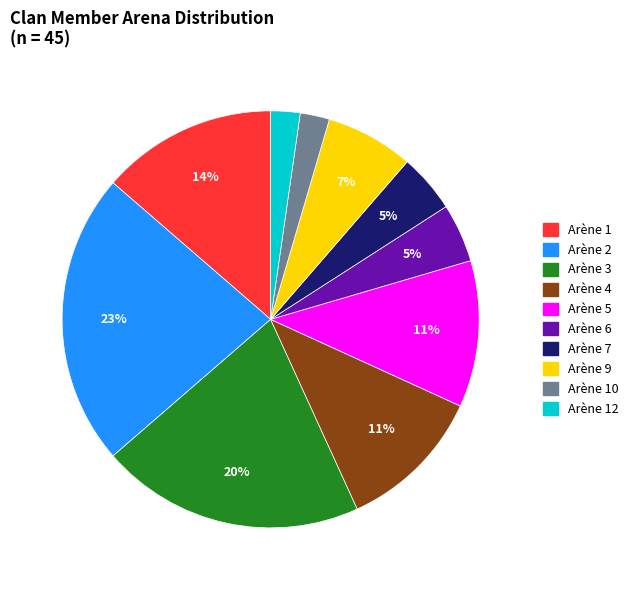

How many slices are in this pie chart?

10